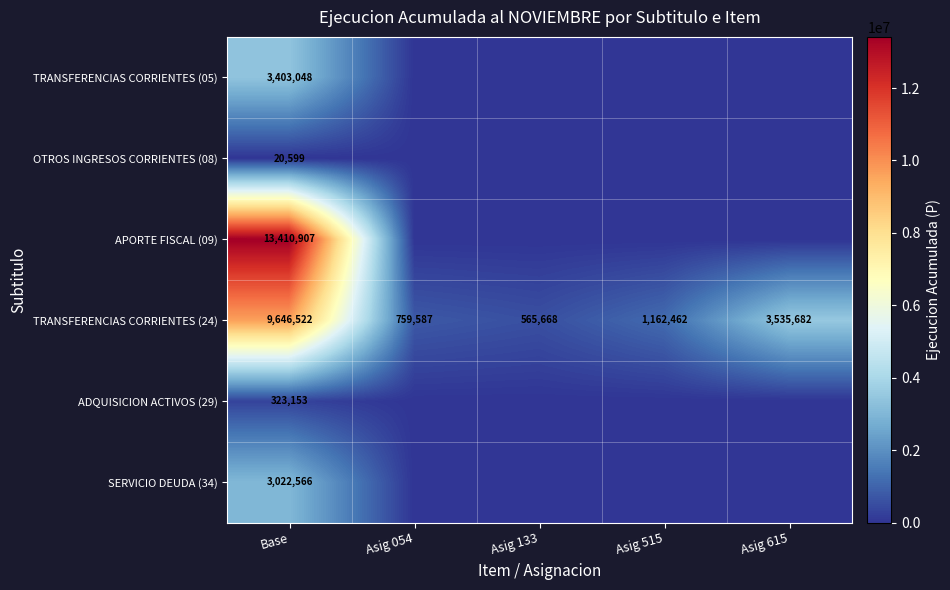

Is it true that TRANSFERENCIAS CORRIENTES (24) equals 14554023 at Base?

False